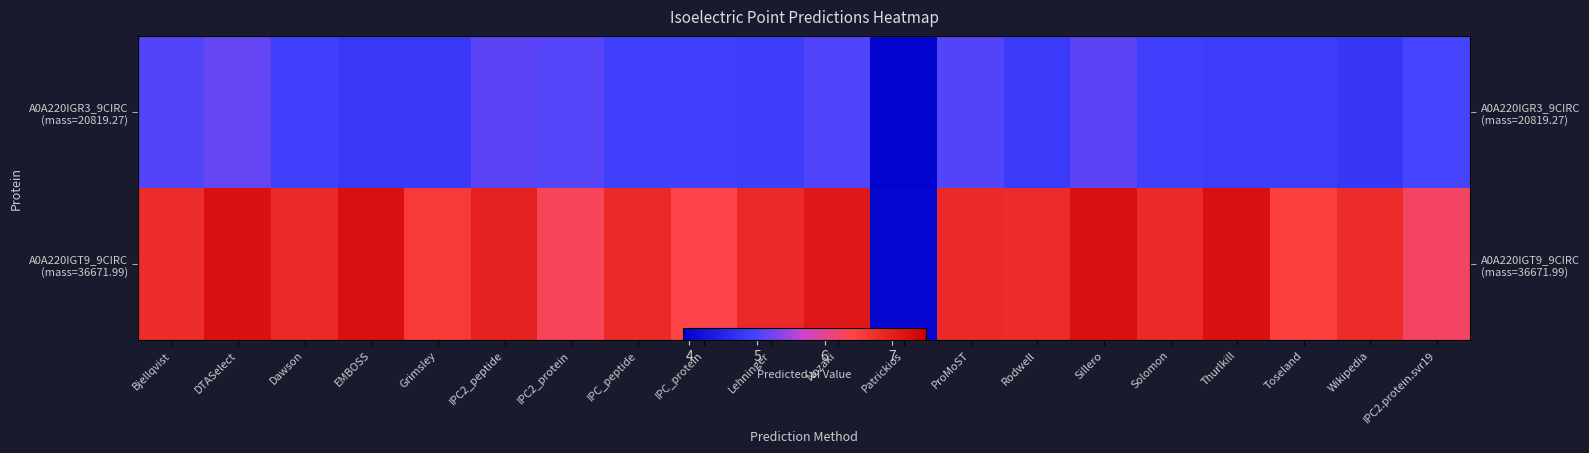

How many series are shown in this chart?

2